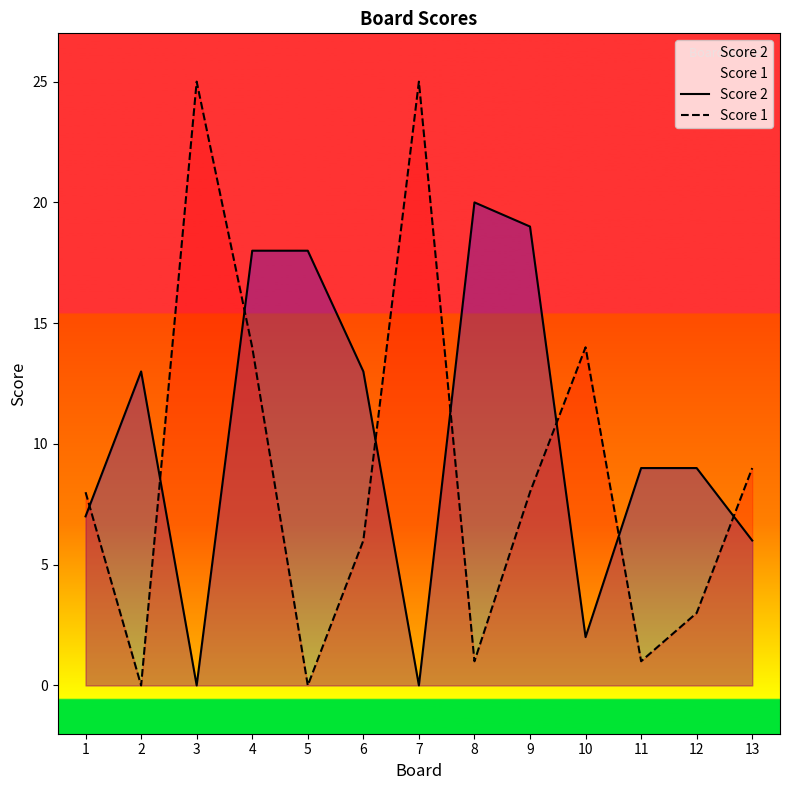

Is it true that Score 2 equals 9 at 12?

True